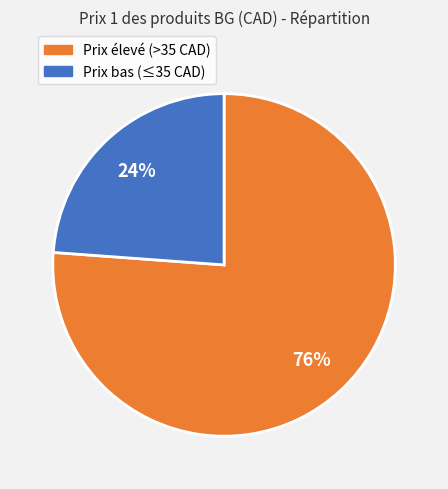

Does any single category account for the majority?

Yes